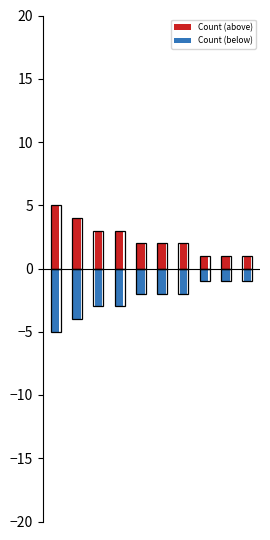

Is the value of Count (below) at 9 greater than the value of Count (above) at 7?

No